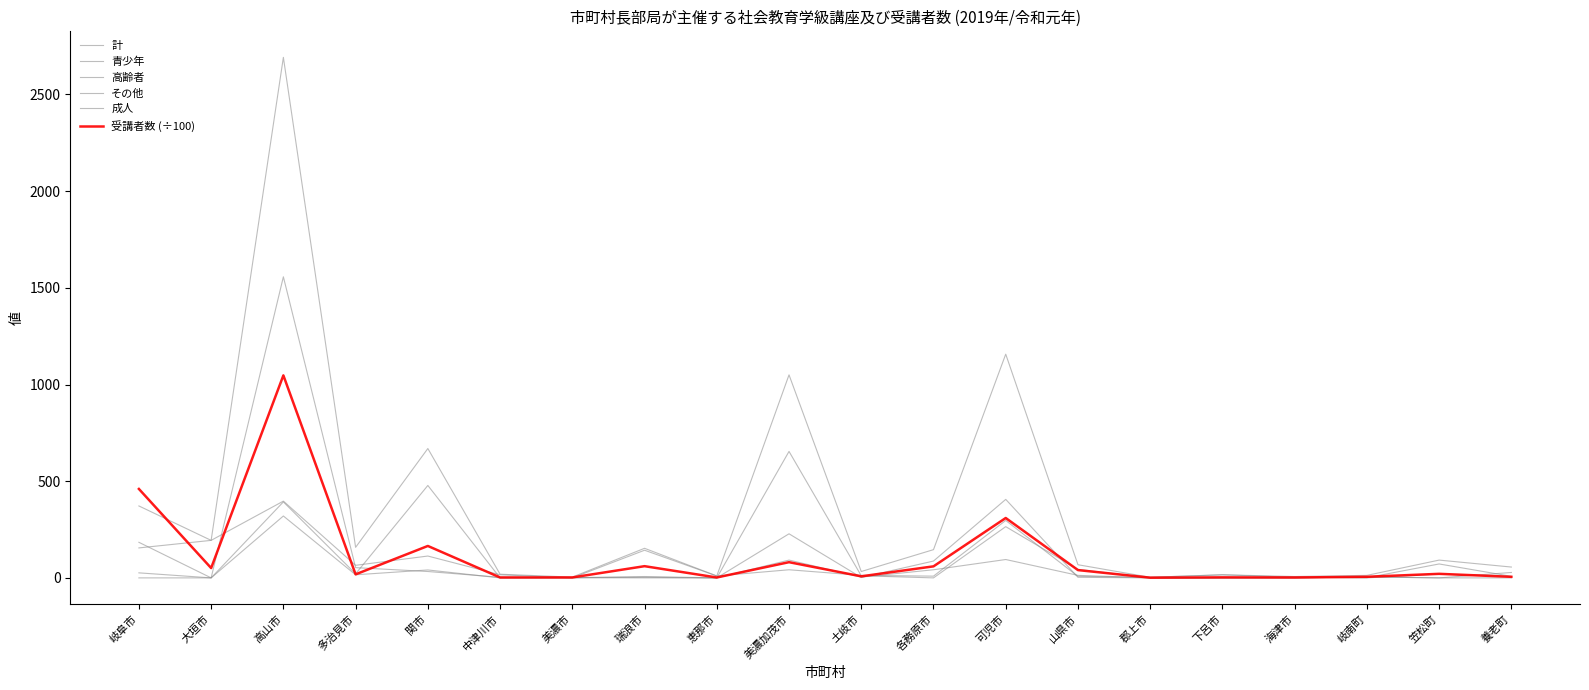

What position from the right is 岐阜市?

20